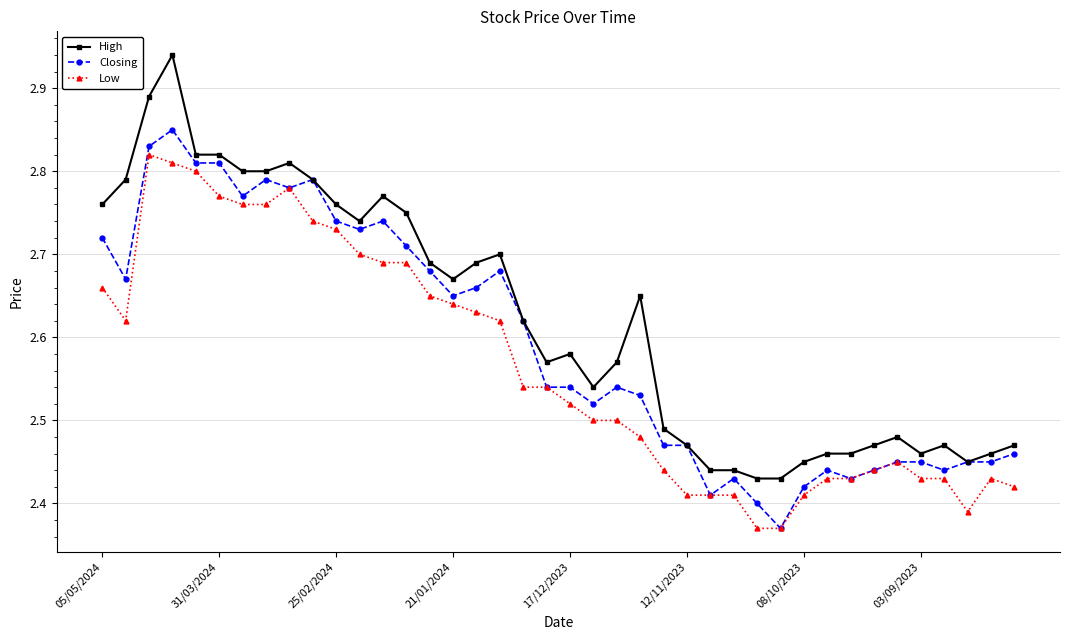

Which series has the largest total across all categories?

High